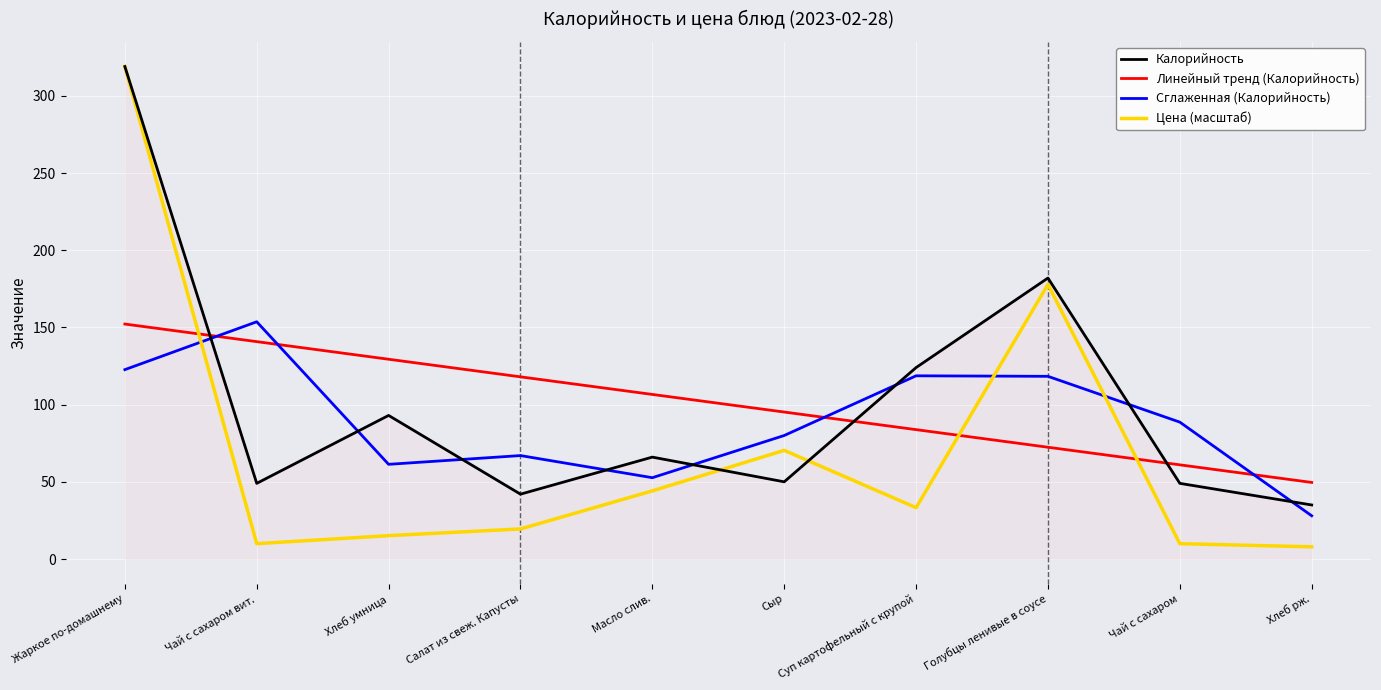

In Калорийность, how many points are higher than both neighbors (excluding endpoints)?

3